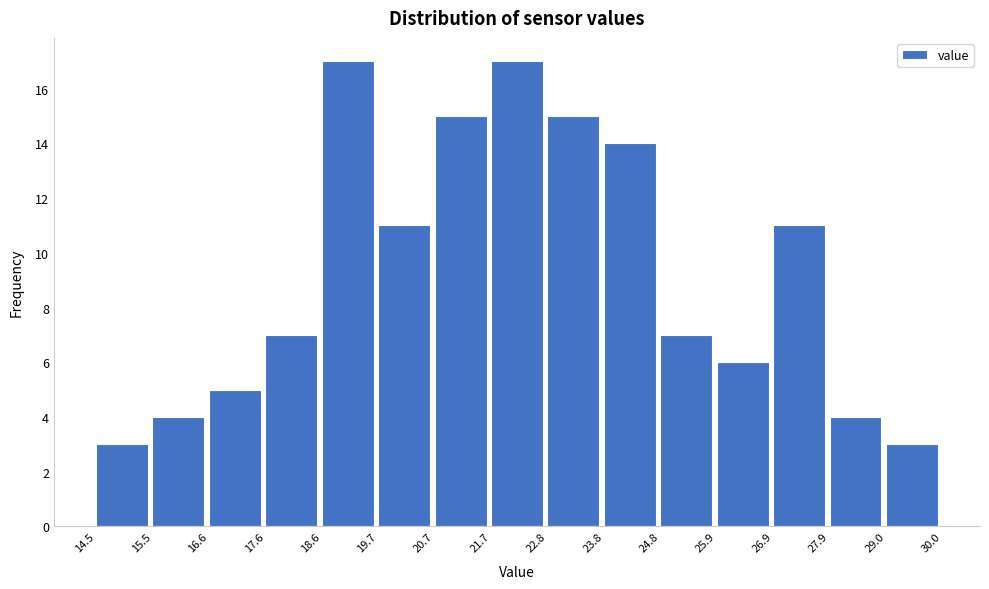

Reading left to right, list every bar in this chart as the range it spans on the x-axis followed by its height. The values are not printed on the chart, so give them approximately, as read against the axis.

14.5 to 15.5: 3
15.5 to 16.6: 4
16.6 to 17.6: 5
17.6 to 18.6: 7
18.6 to 19.7: 17
19.7 to 20.7: 11
20.7 to 21.7: 15
21.7 to 22.8: 17
22.8 to 23.8: 15
23.8 to 24.8: 14
24.8 to 25.9: 7
25.9 to 26.9: 6
26.9 to 27.9: 11
27.9 to 29.0: 4
29.0 to 30.0: 3